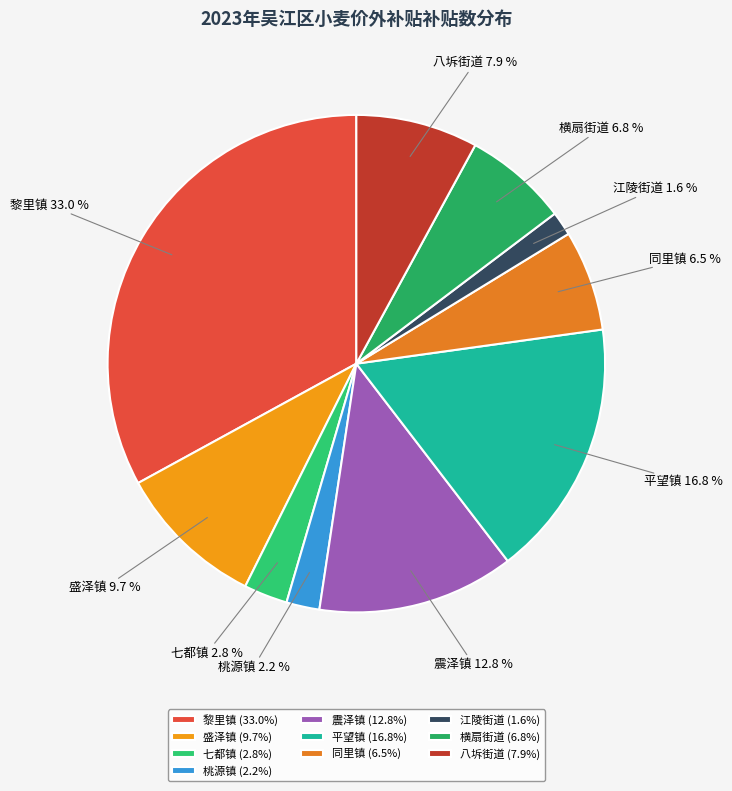

To the nearest percent, what is the difference between the 桃源镇 and 黎里镇 slice percentages?

31%